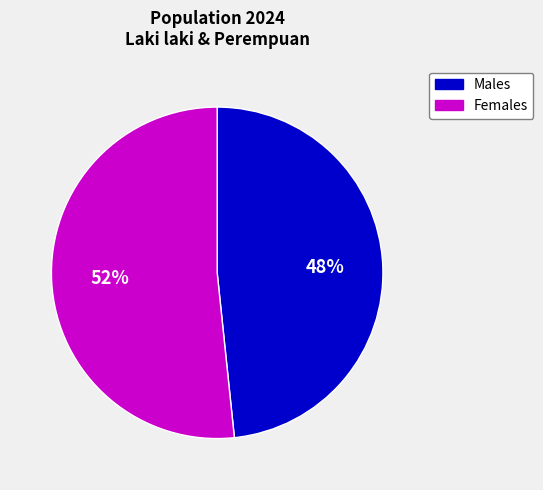

To the nearest percent, what is the average slice percentage?

50%